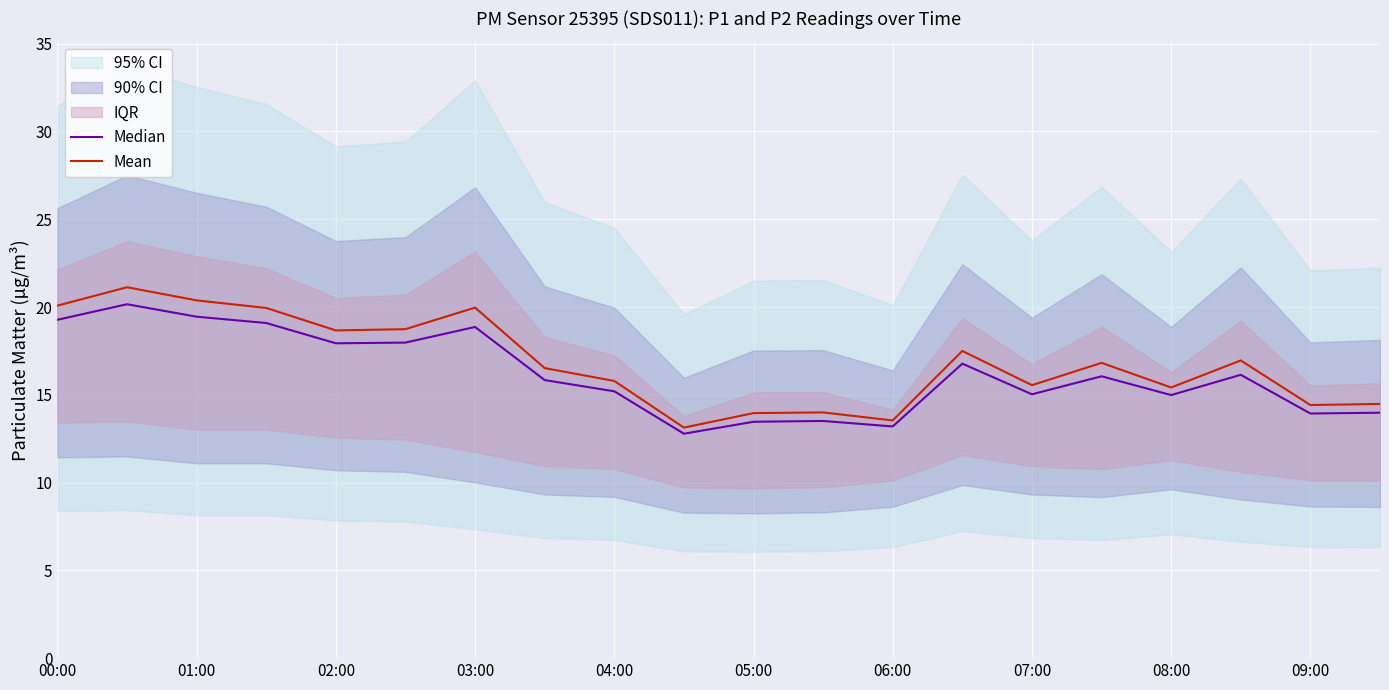

In Mean, how many points are lower than both neighbors (excluding endpoints)?

6